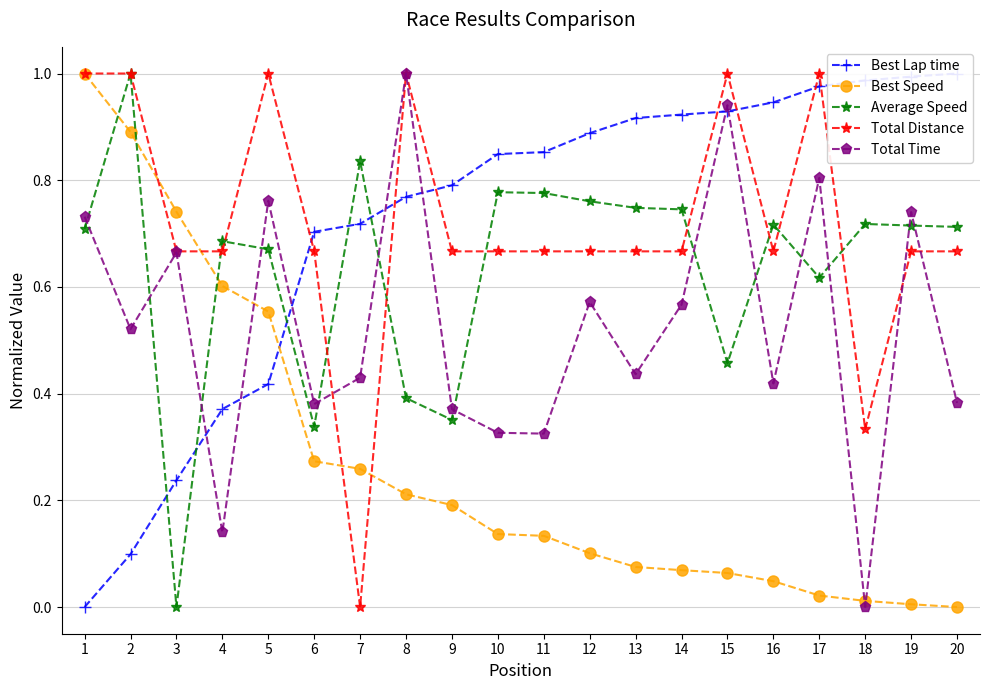

Does the chart have visible grid lines?

Yes